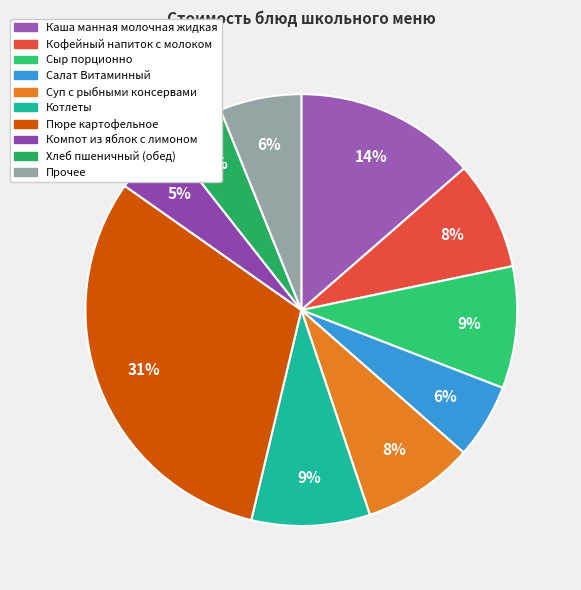

What is the total percentage of Хлеб пшеничный (обед) and Пюре картофельное?

35.5%